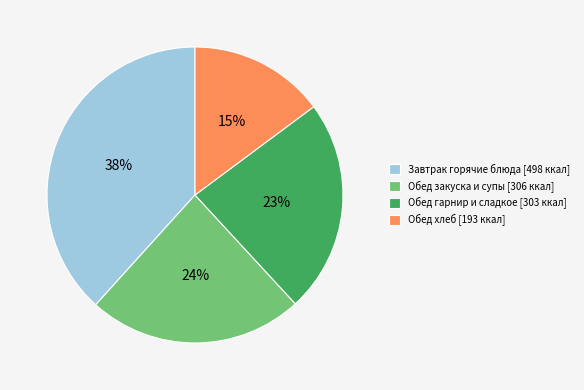

Is there any slice that represents more than half of the pie?

No